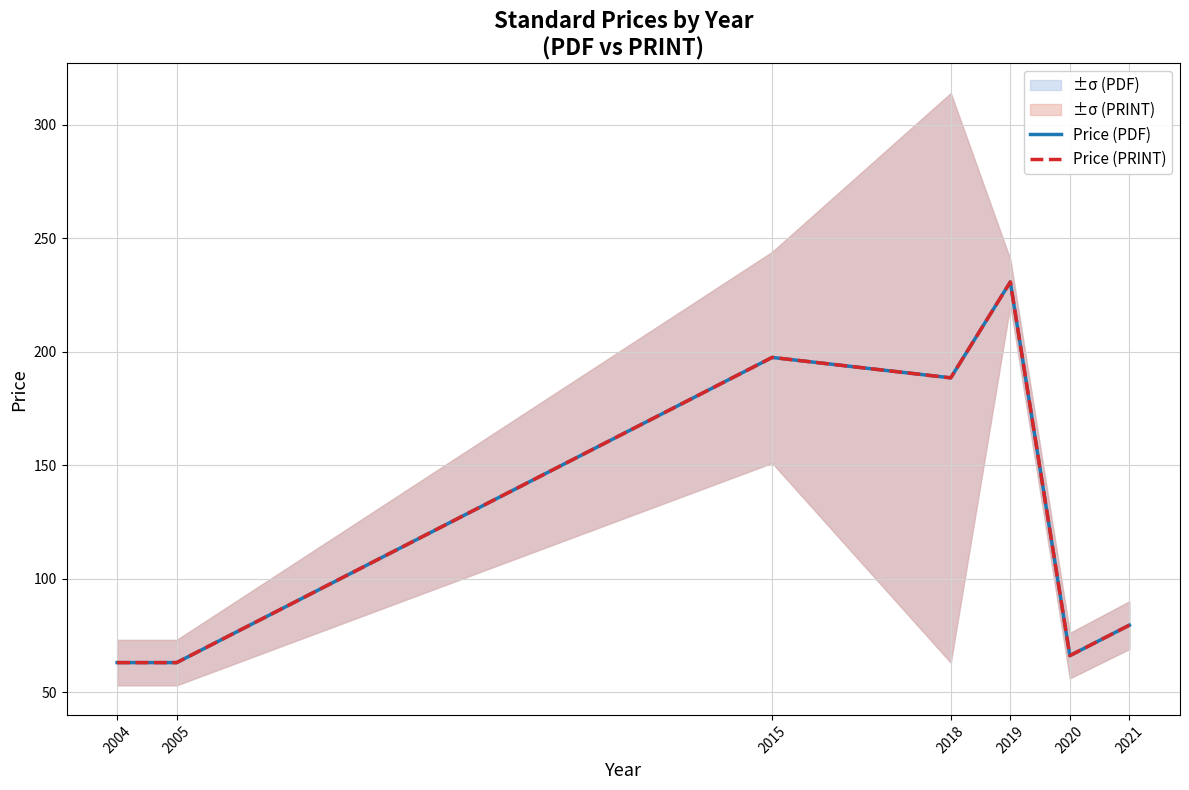

Reading left to right, what are all the values shown in this chart?

Price (PDF): 63.0	63.0	197.5	188.5	230.8	66.1	79.5
Price (PRINT): 63.0	63.0	197.5	188.5	230.8	66.1	79.5